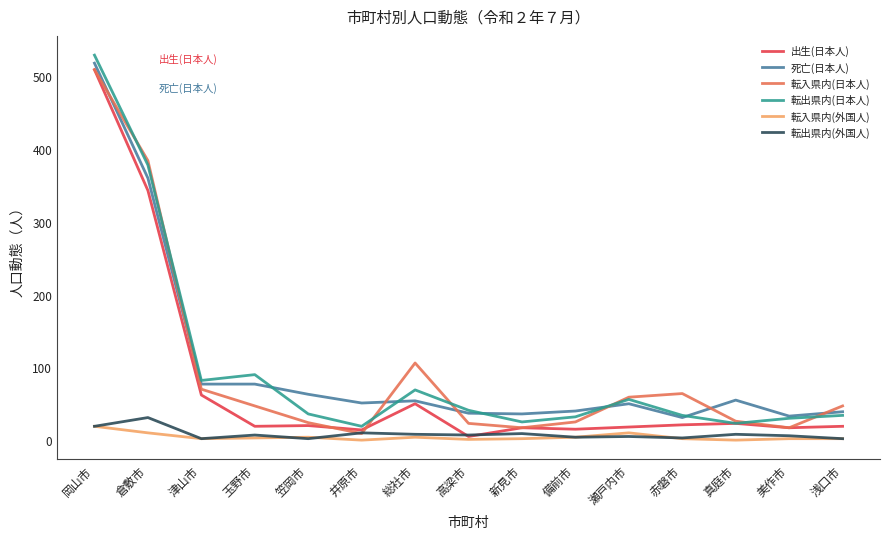

True or false: 転出県内(日本人) has more than 0 interior local peaks.

True